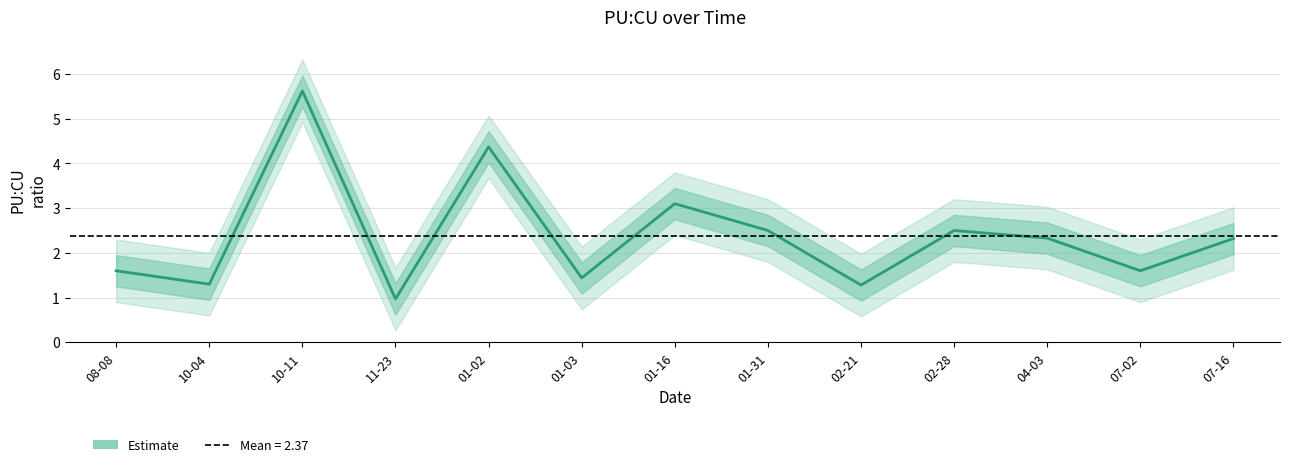

What position from the right is 04-03?

3